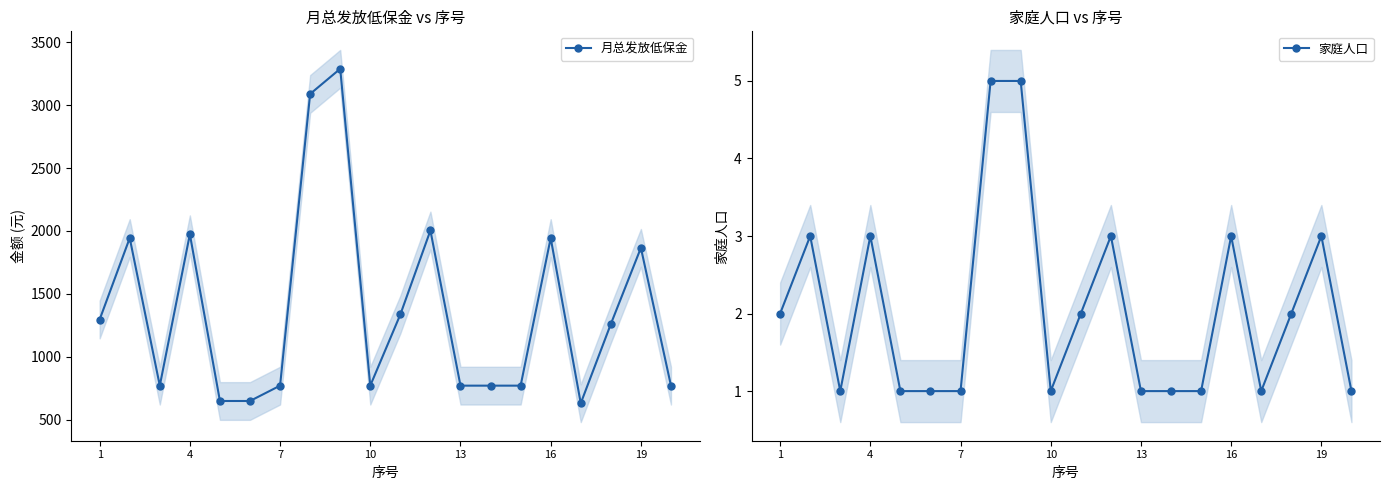

Is it true that 家庭人口 equals 3 at 11?

True